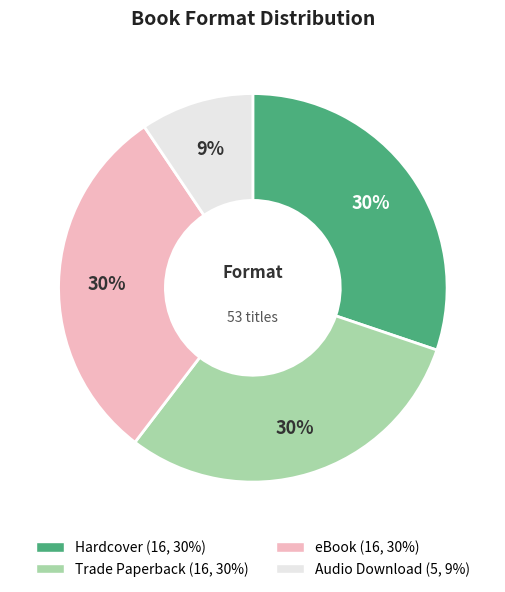

How many slices are in this pie chart?

4